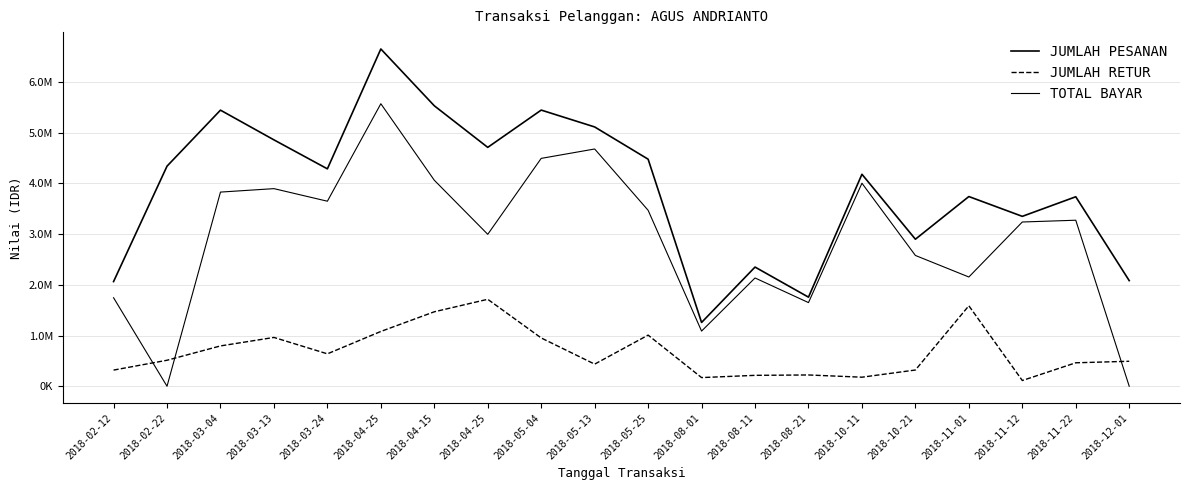

The value of JUMLAH RETUR at 2018-04-25 is 1715263. True or false?

True